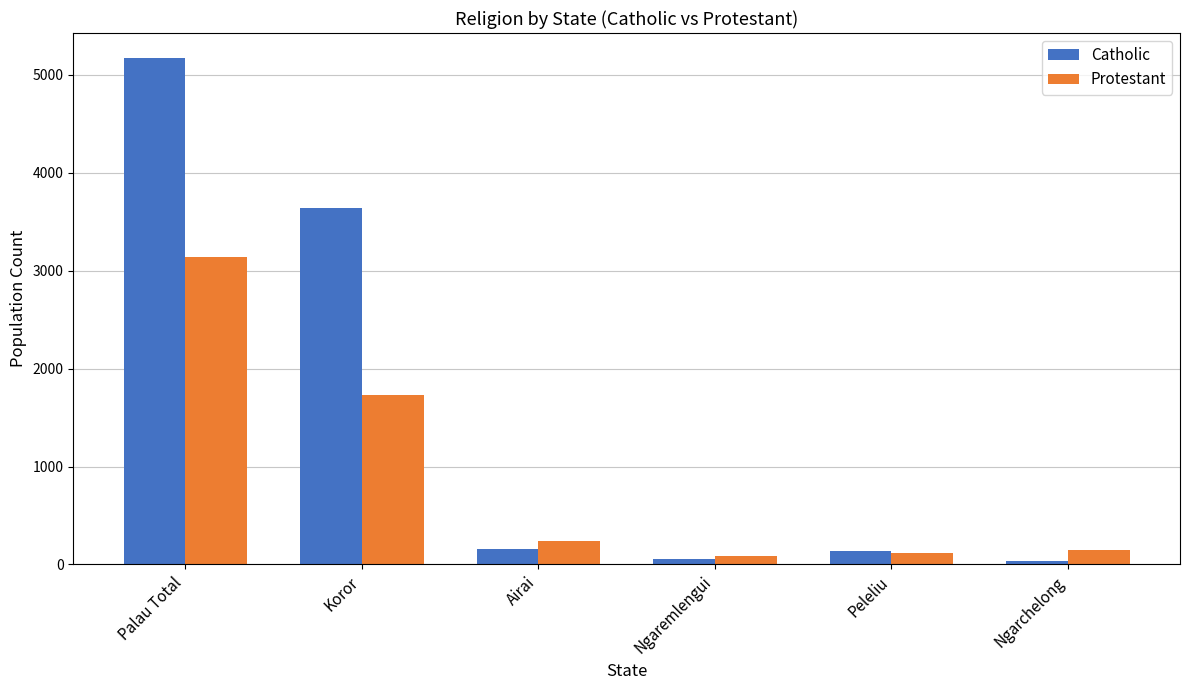

What is the sum of all Protestant values?

5454